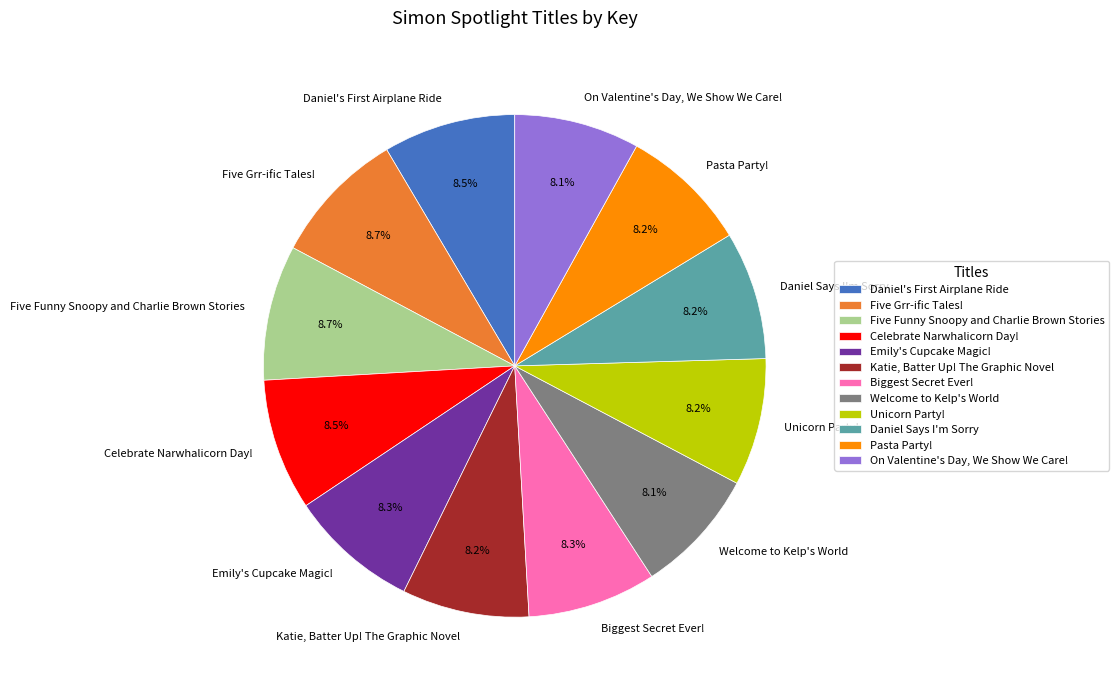

Is Pasta Party! the majority of the pie?

No